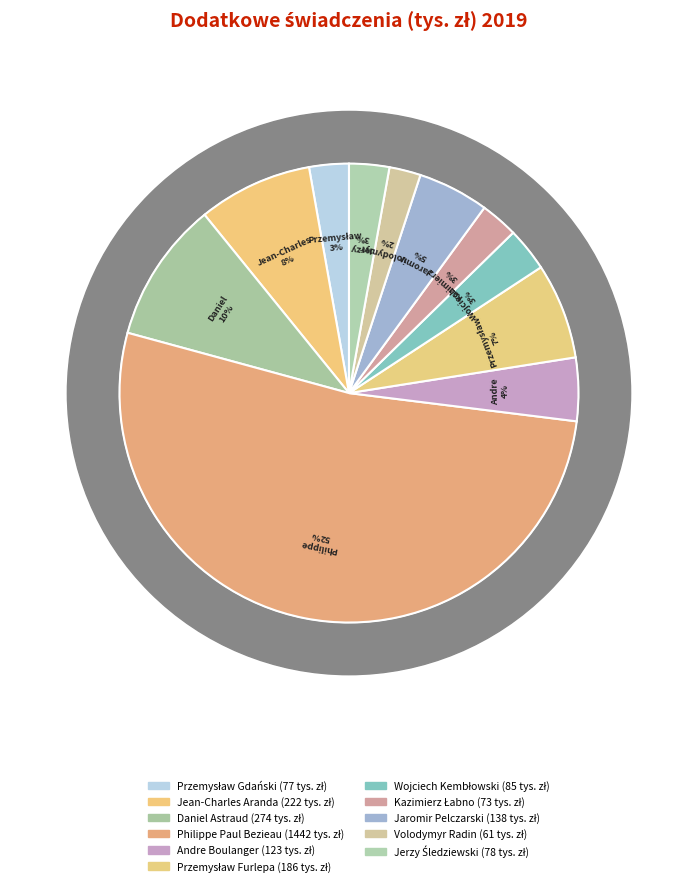

True or false: Jean-Charles Aranda accounts for 1% of the total.

False